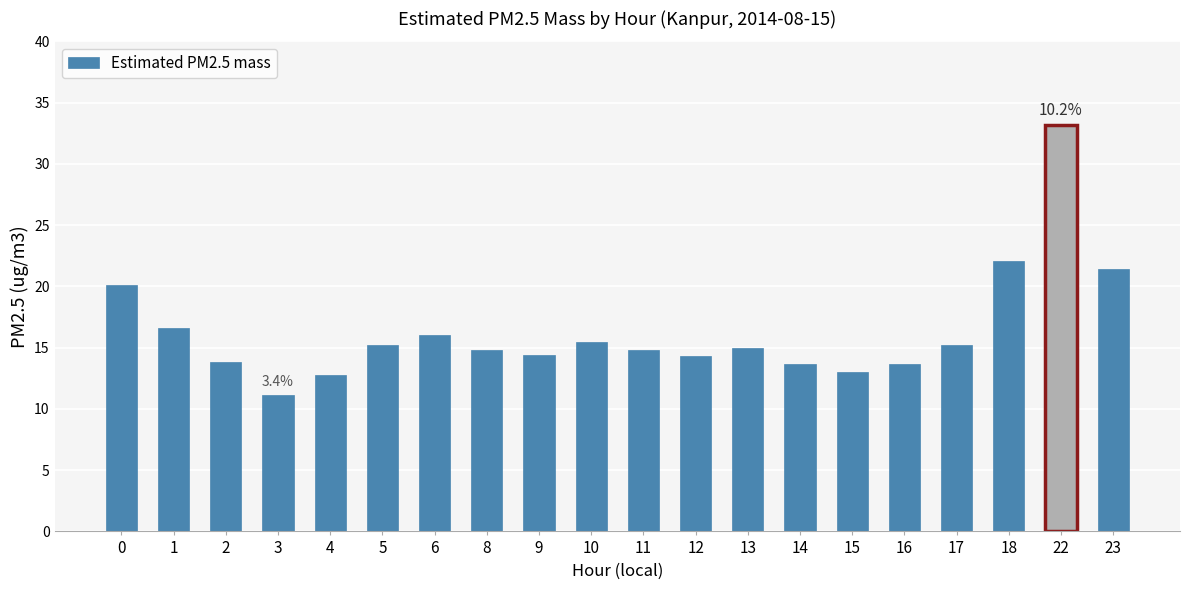

Which has a higher value, 22 or 12?

22